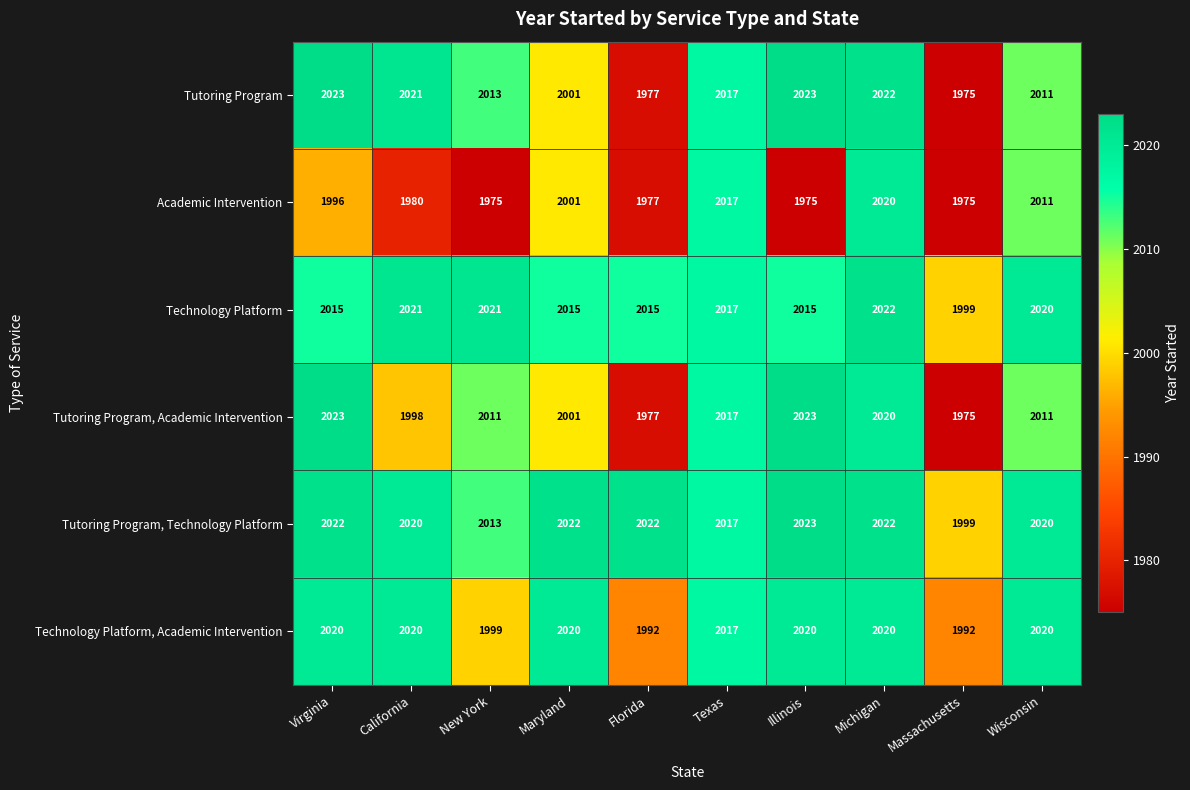

What is the difference between the second highest and minimum values in the Academic Intervention series?

42